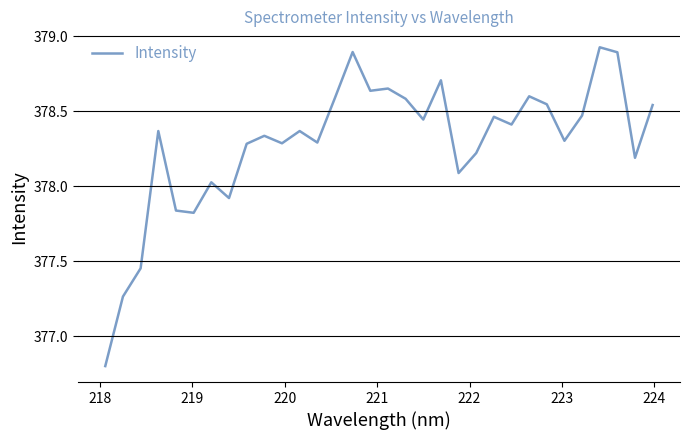

What is the smallest value displayed?

376.8